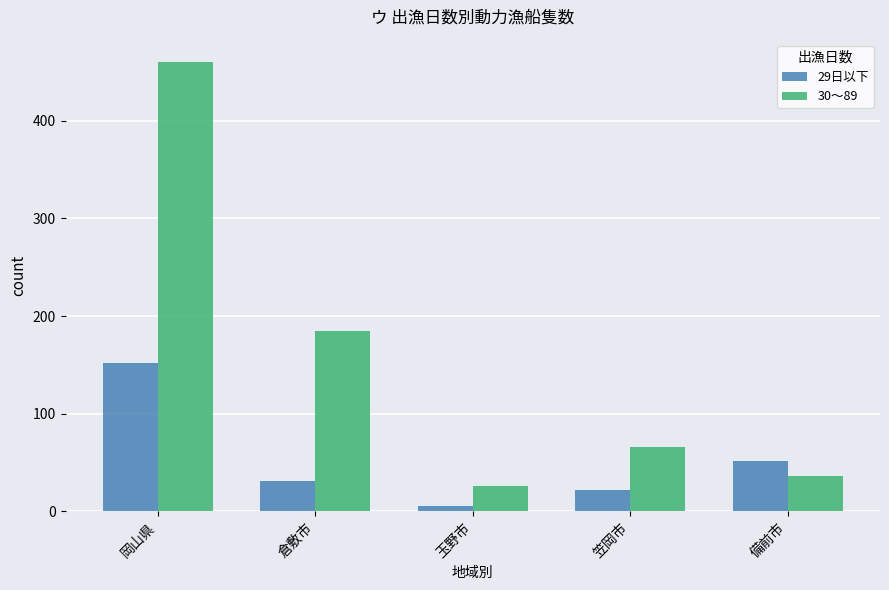

Reading left to right, what are all the values shown in this chart?

29日以下: 岡山県=152	倉敷市=31	玉野市=6	笠岡市=22	備前市=52
30～89: 岡山県=460	倉敷市=185	玉野市=26	笠岡市=66	備前市=36